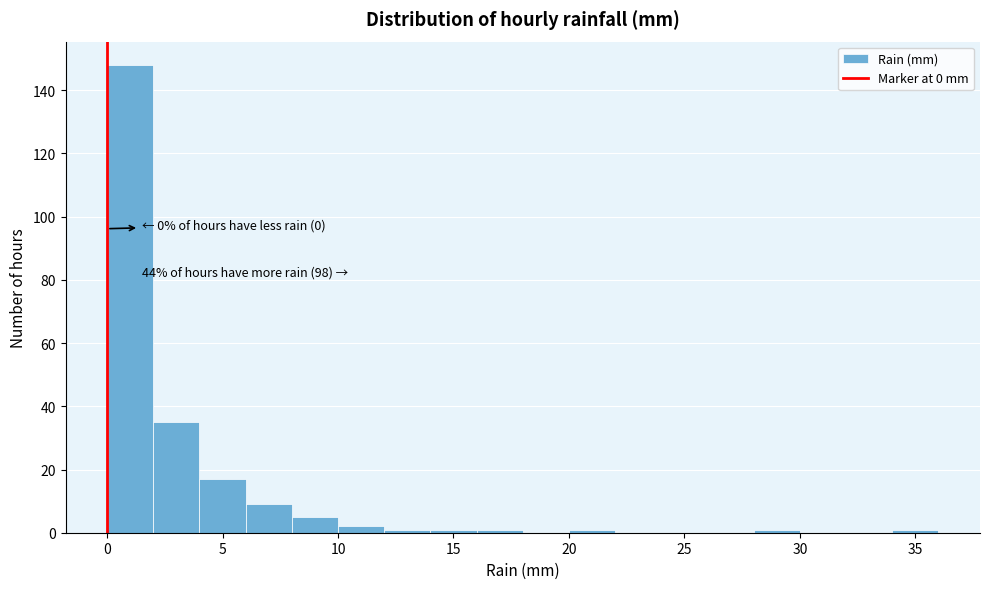

Which range on the x-axis has the tallest bar?

0 to 2